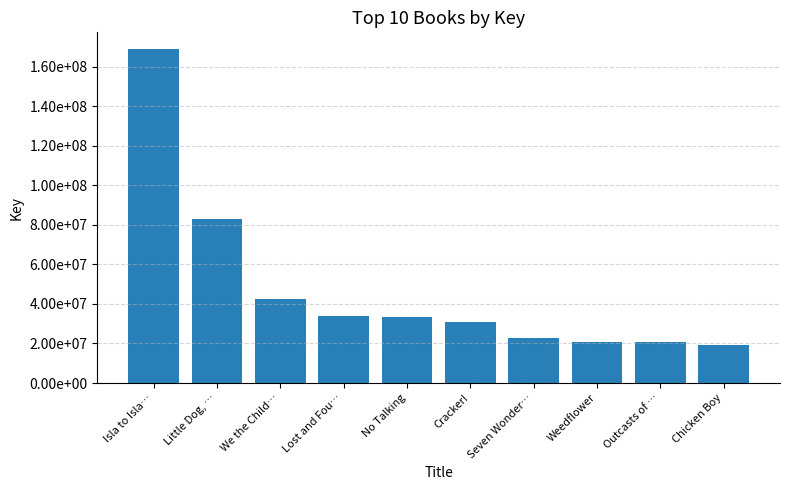

What is the sum of all values?

476689556